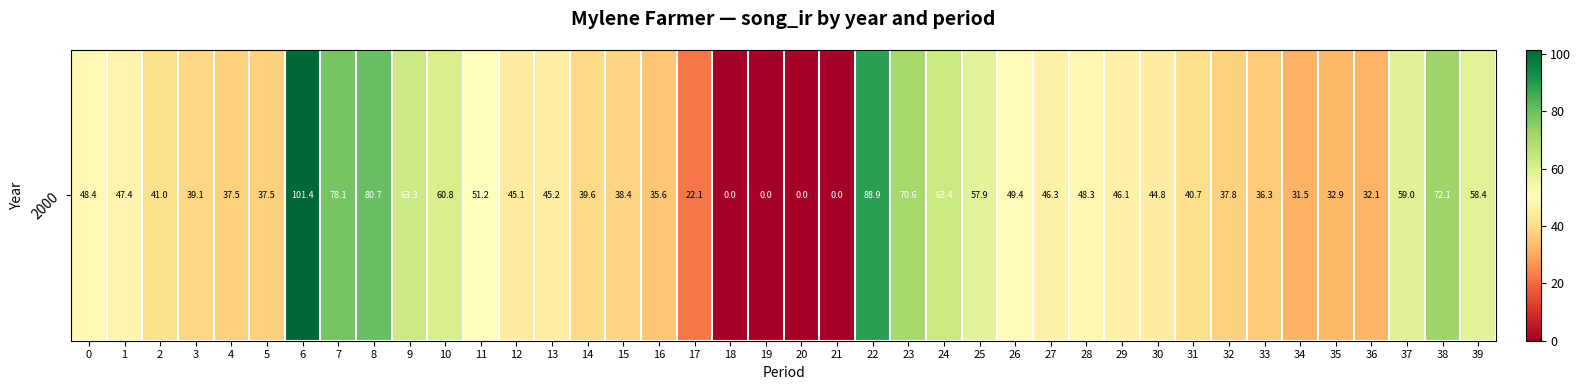

What is the approximate value at 16?

35.6